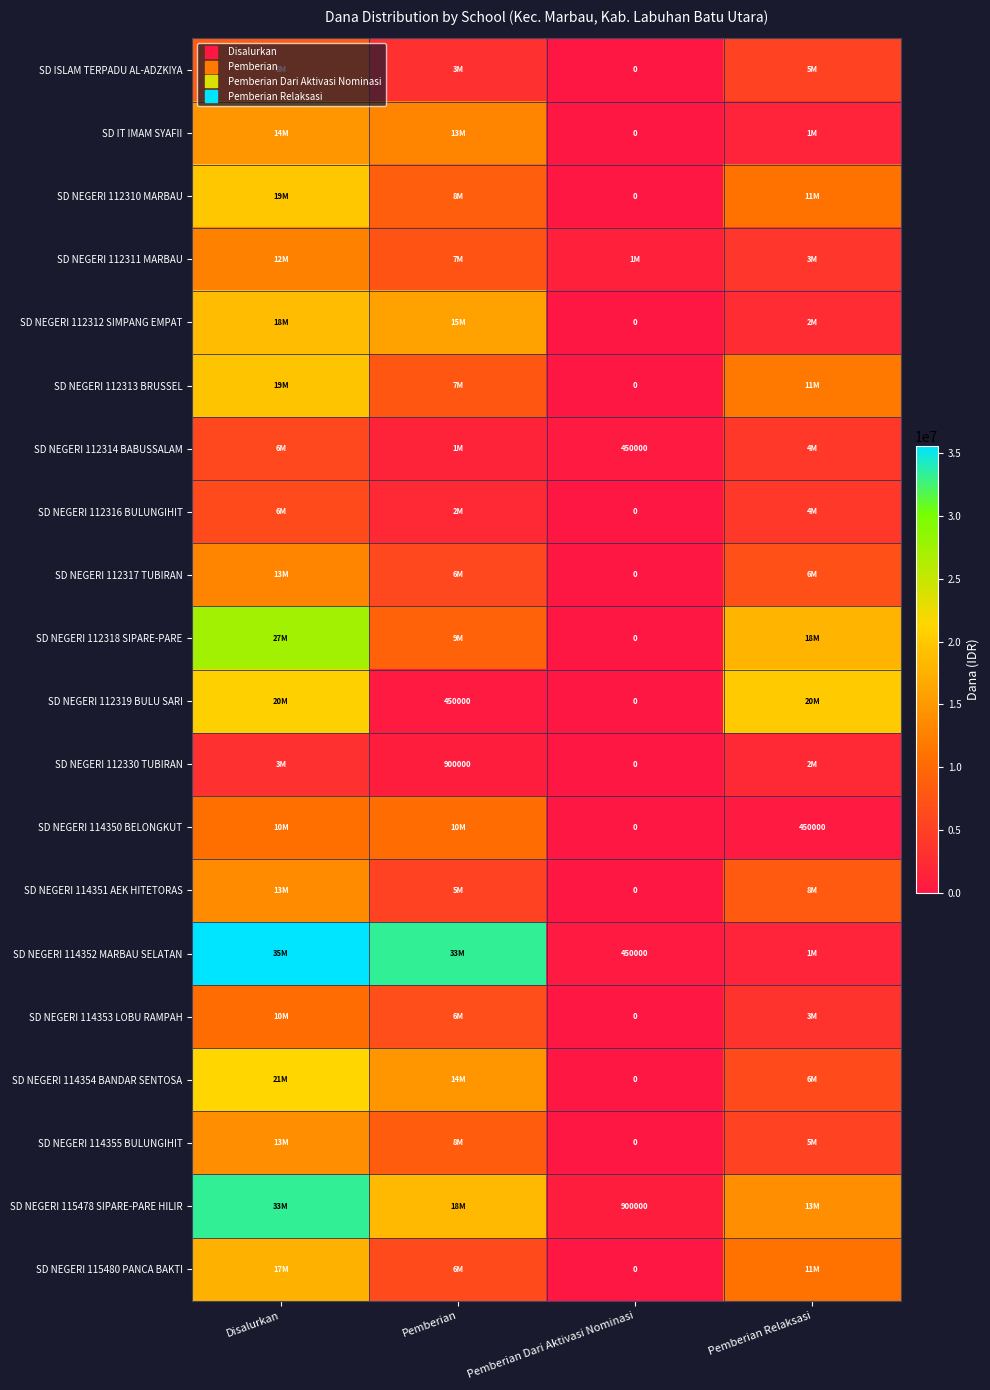

Is the value of SD NEGERI 115480 PANCA BAKTI at Pemberian Relaksasi greater than the value of SD NEGERI 112317 TUBIRAN at Pemberian?

Yes